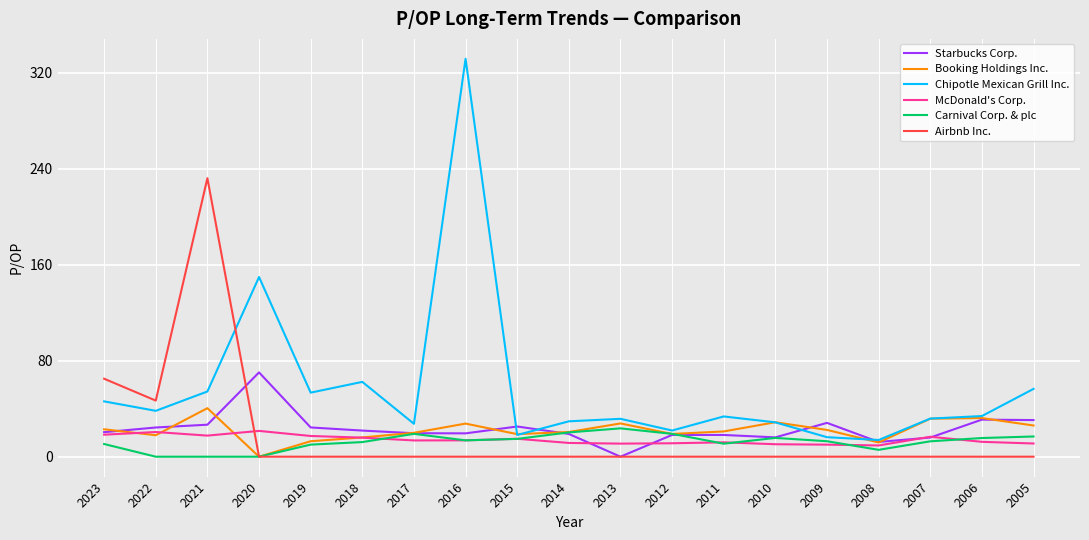

The Starbucks Corp. series shows 24.4 at 2019. True or false?

True